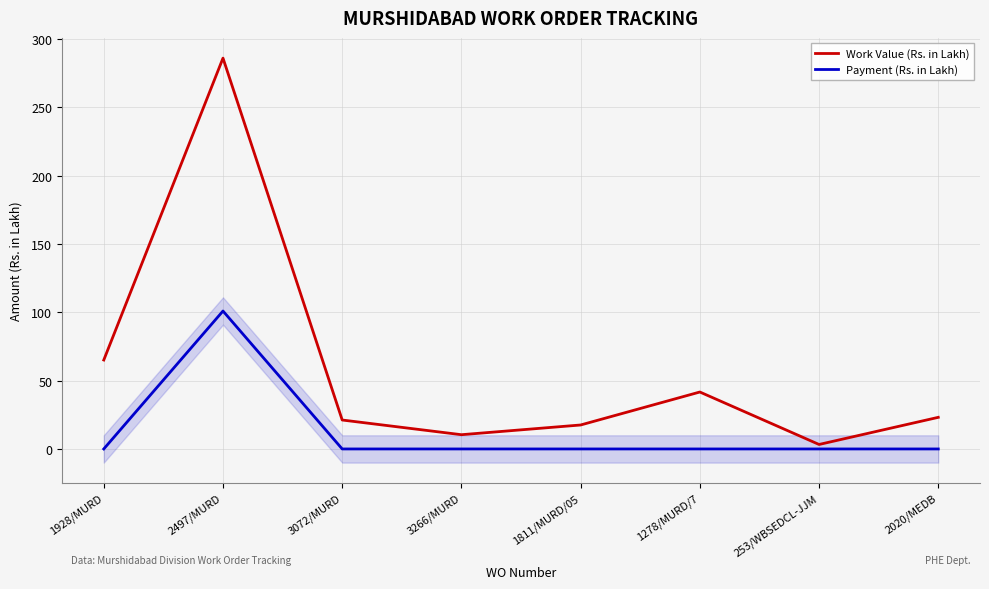

True or false: Work Value (Rs. in Lakh) and Payment (Rs. in Lakh) intersect in this chart.

False